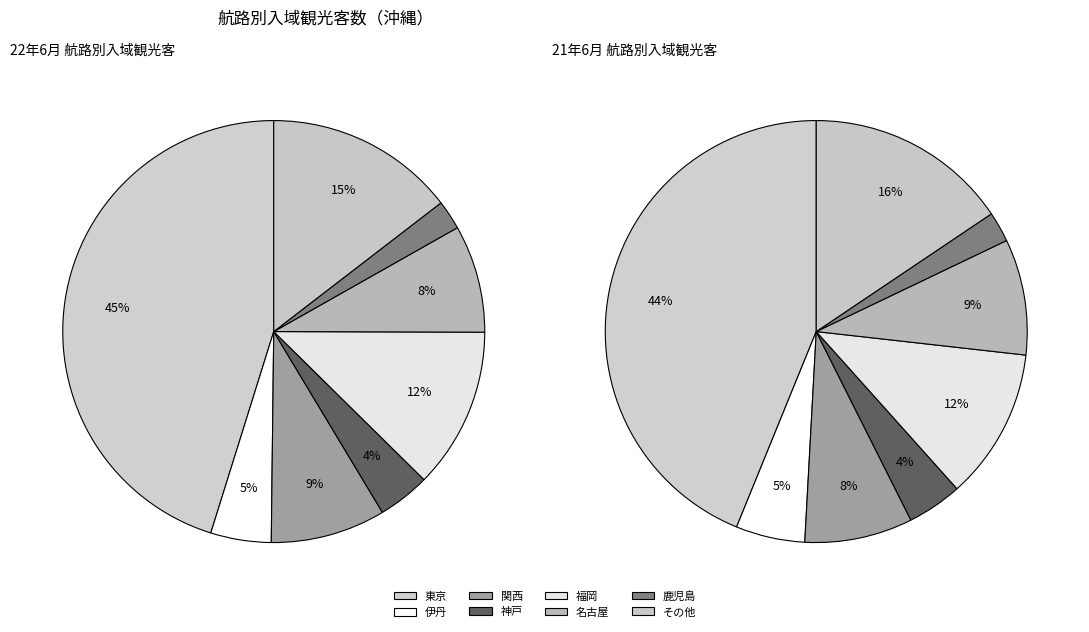

To the nearest percent, what is the combined percentage of 伊丹 and その他?

19%